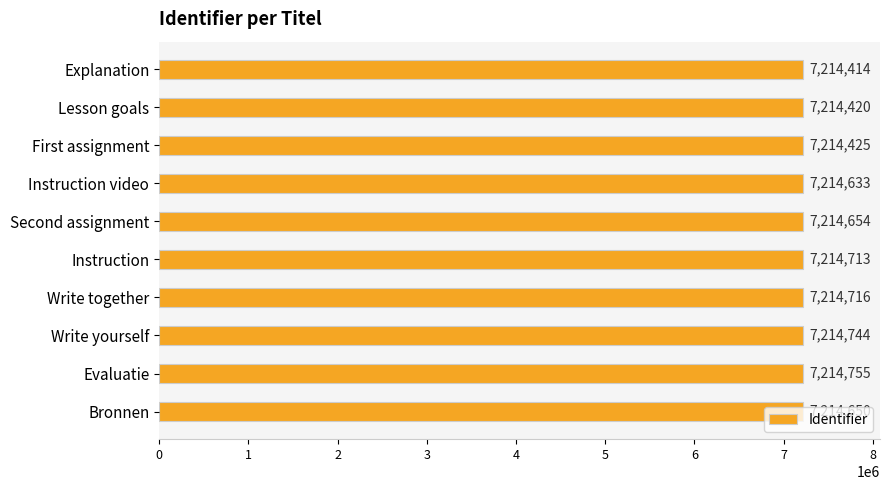

What is the maximum value shown in the chart?

7214755